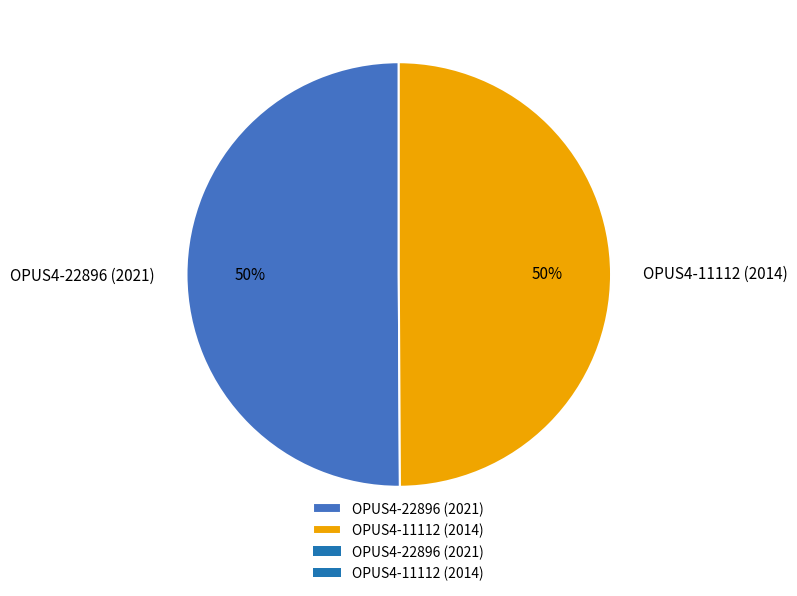

Approximately how many times larger is the value at OPUS4-11112 (2014) compared to OPUS4-22896 (2021)?

1.0